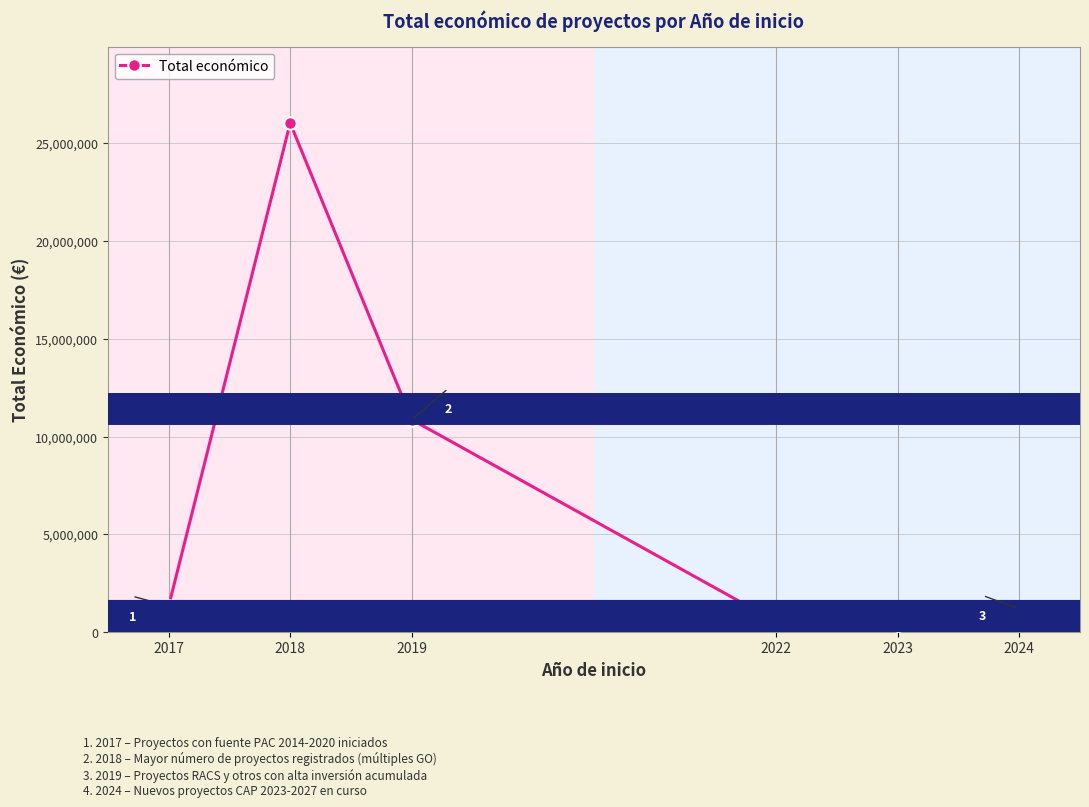

True or false: the data has more than 1 interior local peaks.

False